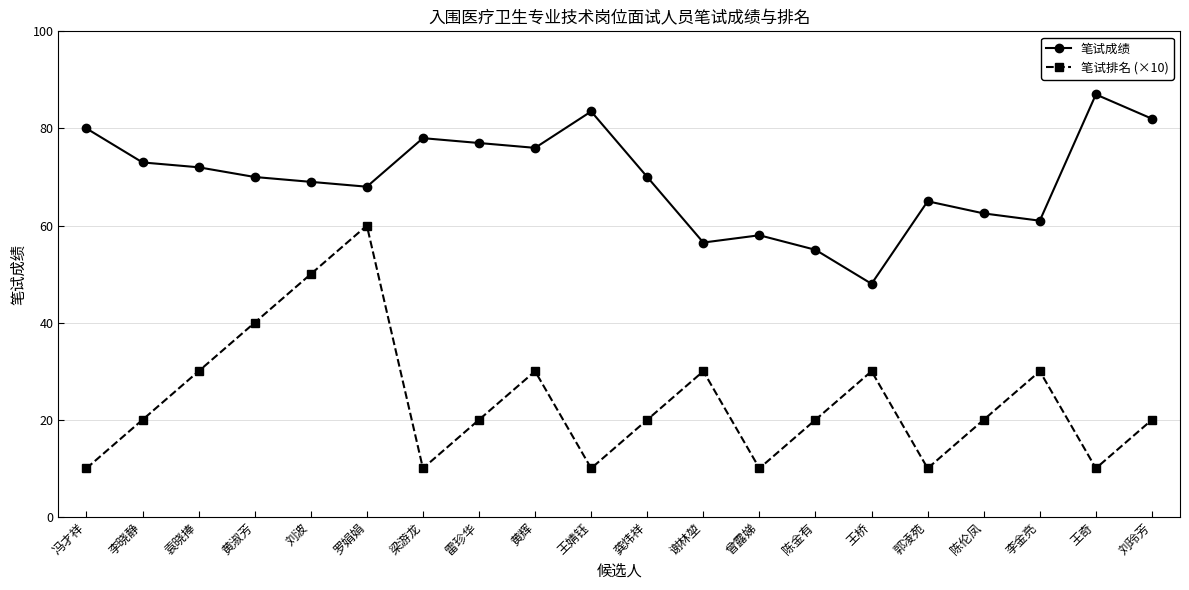

Is the value of 笔试成绩 at 李金亮 greater than the value of 笔试排名 (×10) at 雷珍华?

Yes